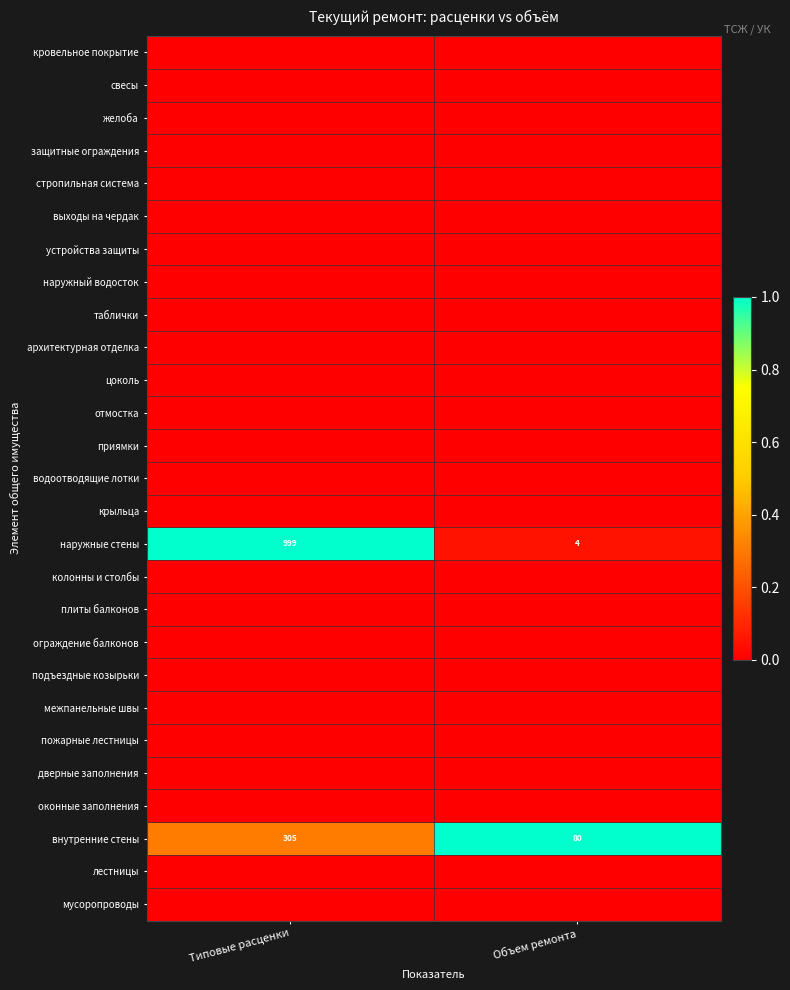

Is it true that наружные стены equals 0.1 at Объем ремонта?

False